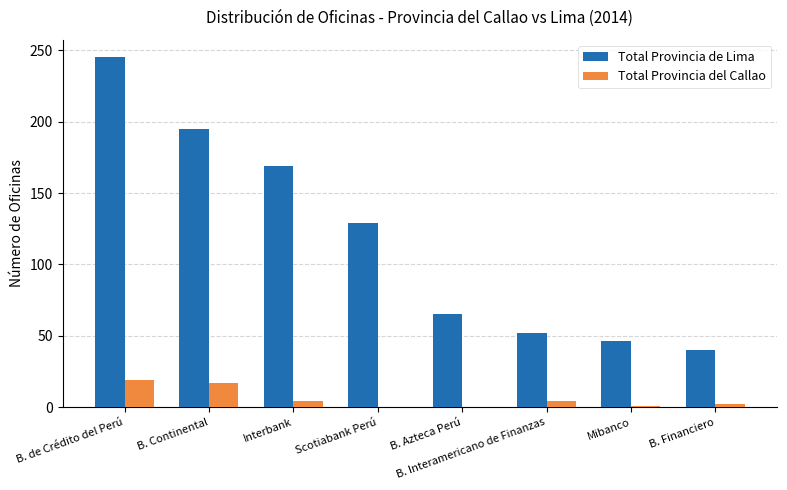

The value of Total Provincia de Lima at B. de Crédito del Perú is 411. True or false?

False